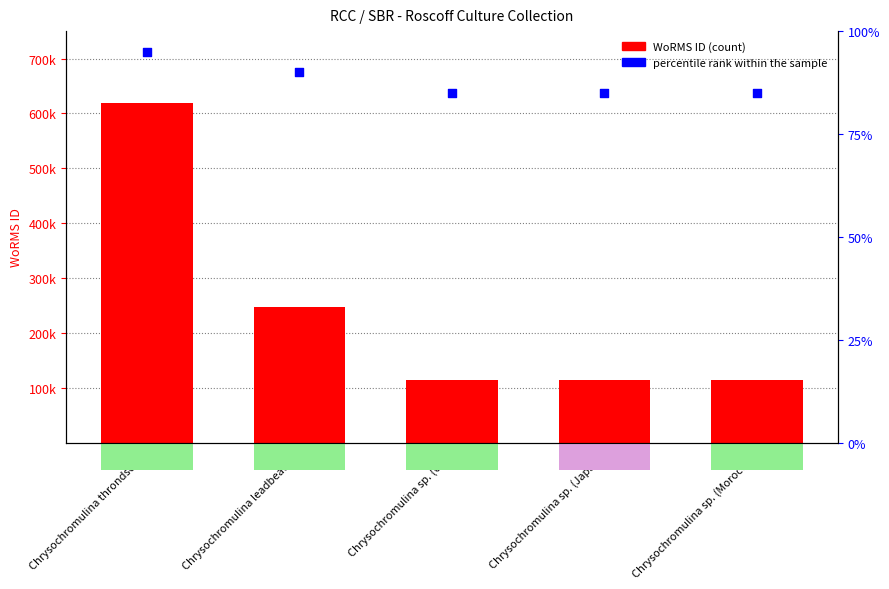

What are all the series names shown in the legend?

WoRMS ID, percentile rank within the sample